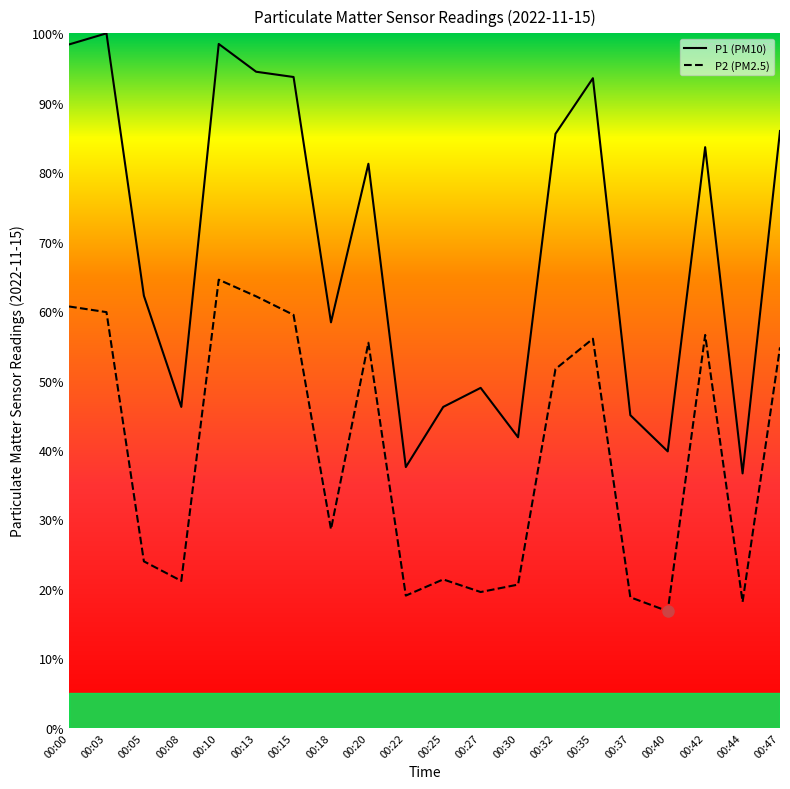

Which has a higher value, 00:30 or 00:35?

00:35